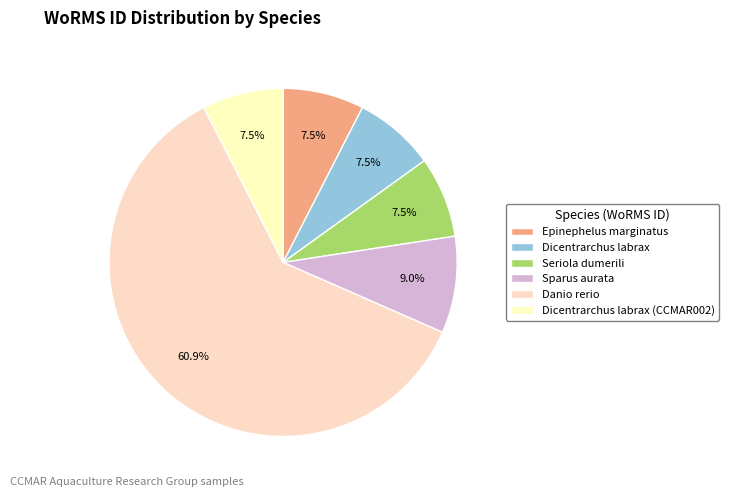

What is the total percentage of Sparus aurata and Dicentrarchus labrax?

16.5%